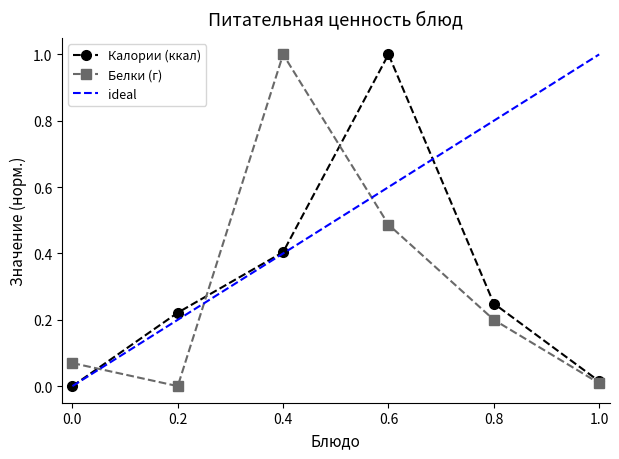

What is the value of the Белки (г) point at the 3rd from the left?

1.0